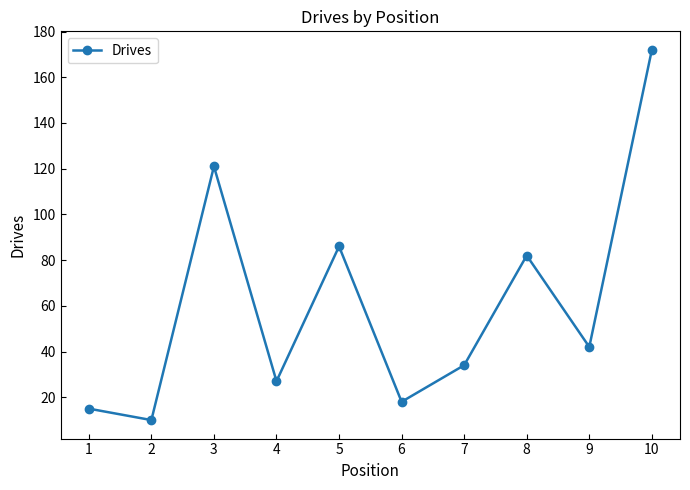

Rank the categories by value from lowest to highest.

2, 1, 6, 4, 7, 9, 8, 5, 3, 10